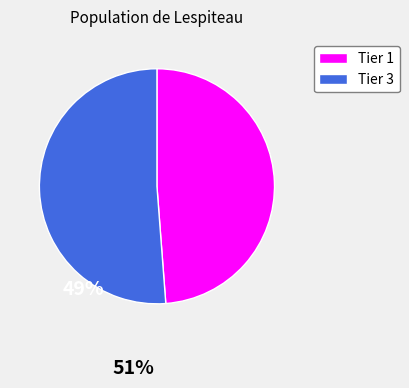

Is the sum of Tier 1 and Tier 3 greater than half?

Yes